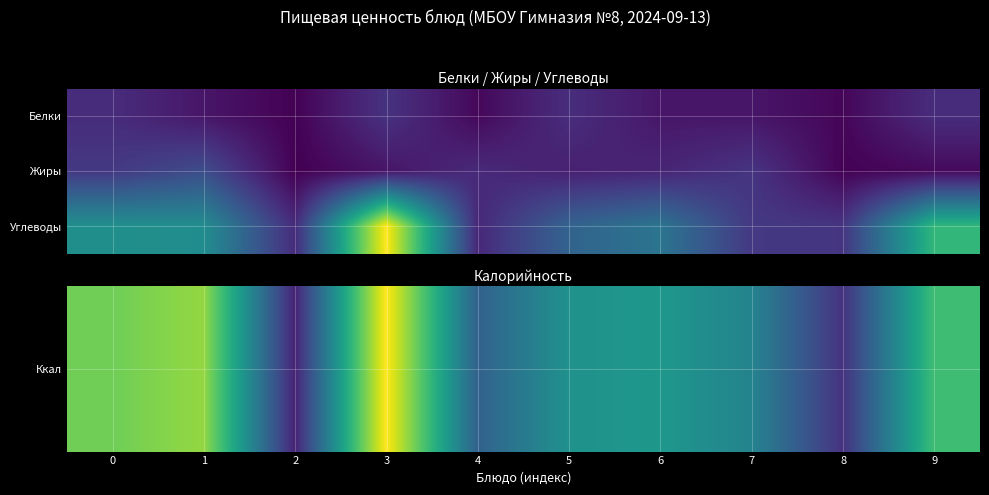

At which category is the sum across all series the highest?

3